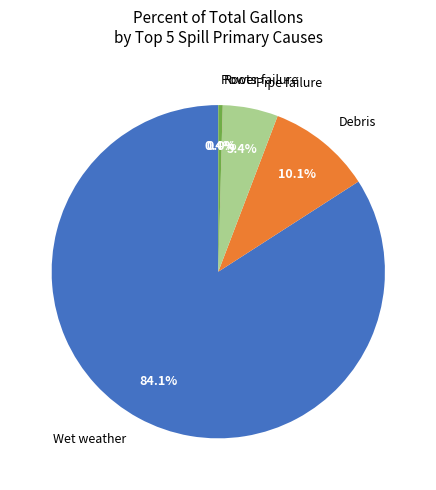

What is the largest slice in the pie chart?

Wet weather